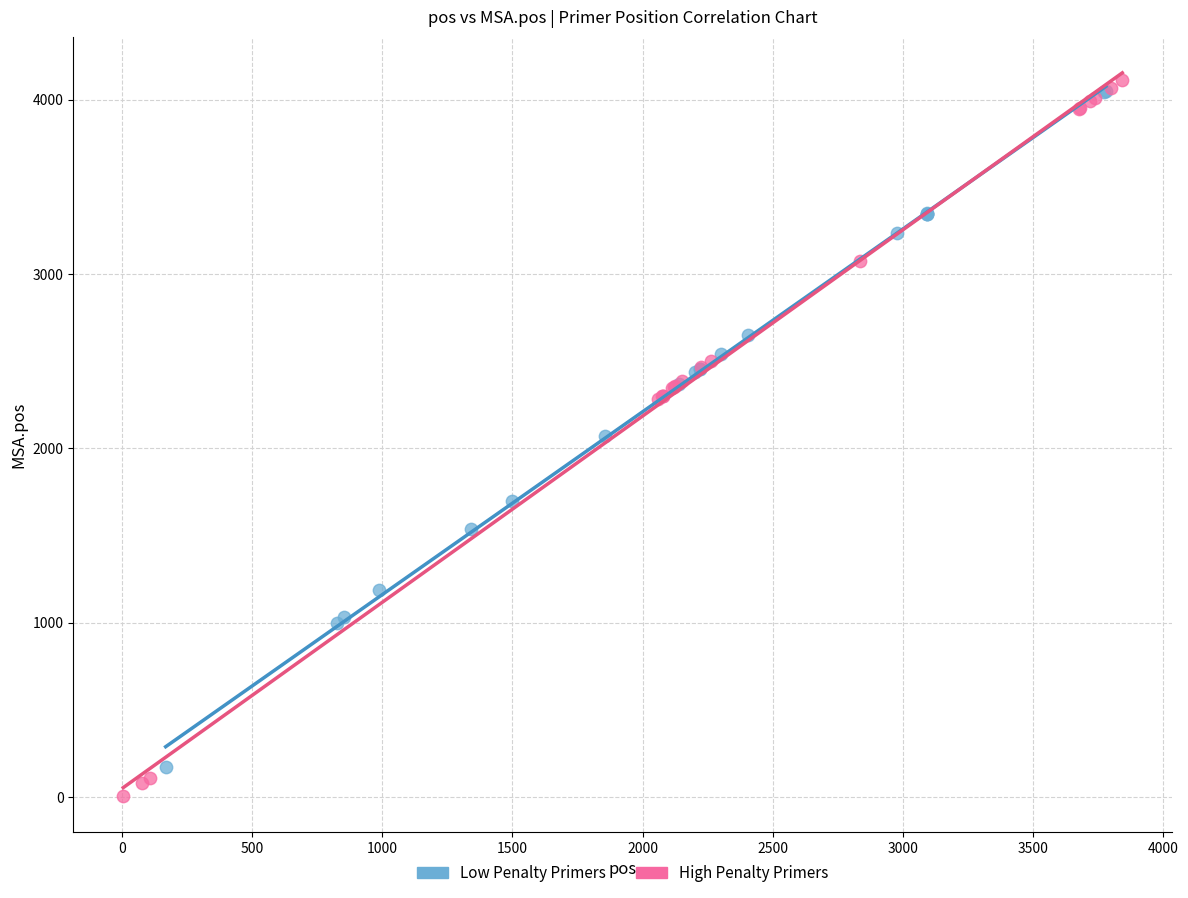

Which series has the largest Y range (max minus min)?

High Penalty Primers